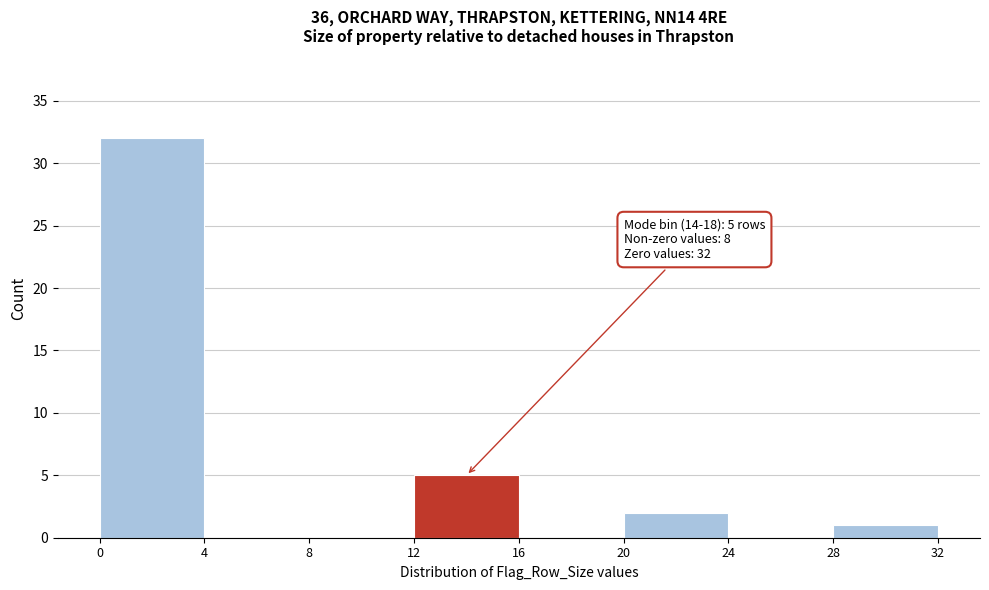

Over which range of the x-axis is the bar tallest?

0 to 4